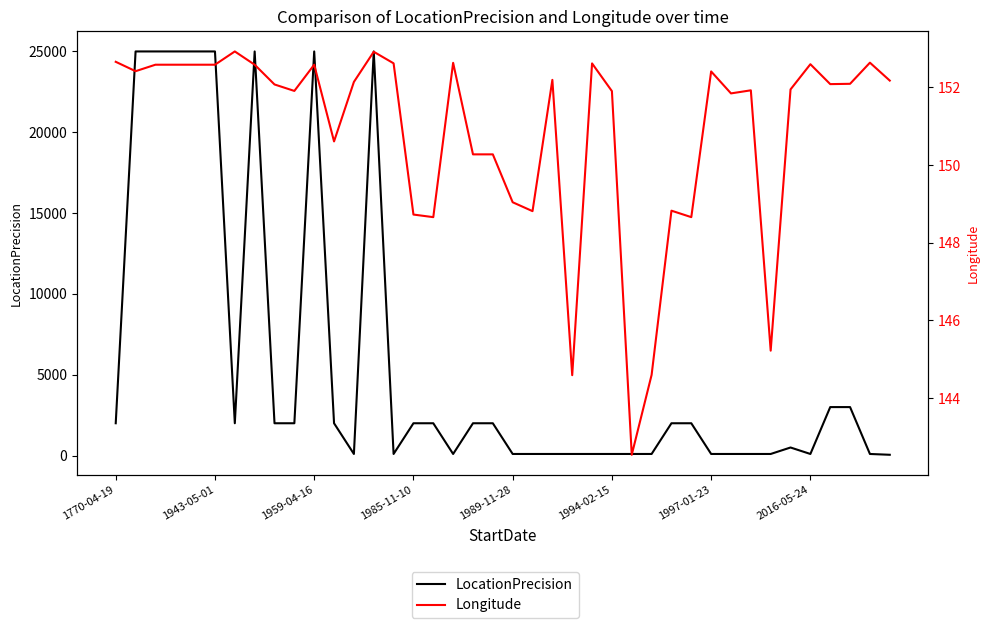

True or false: Longitude has more than 1 interior local peaks.

True